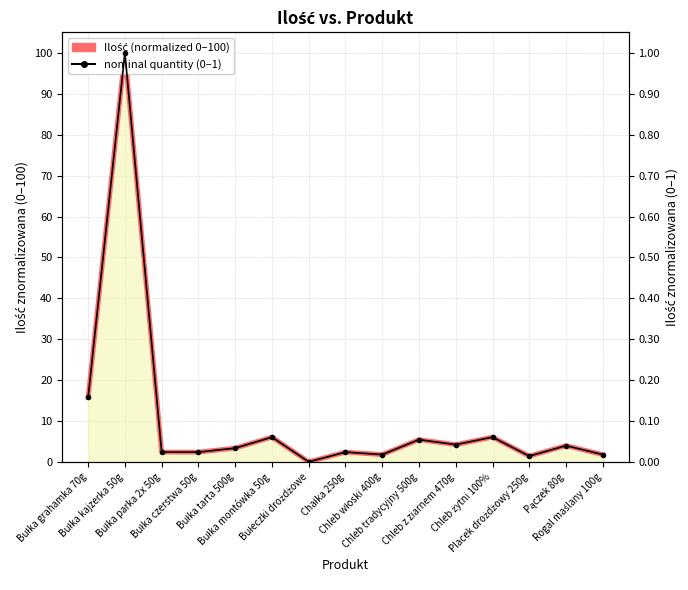

What is the difference between the maximum and minimum values in the Ilość (normalized 0–100) series?

99.9